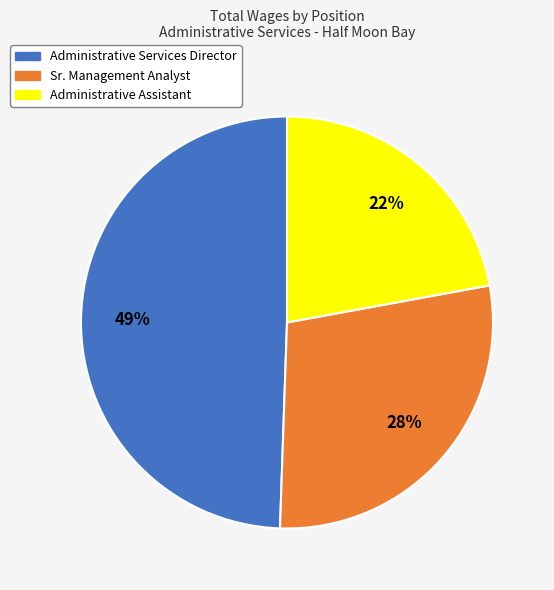

What is the largest slice in the pie chart?

Administrative Services Director